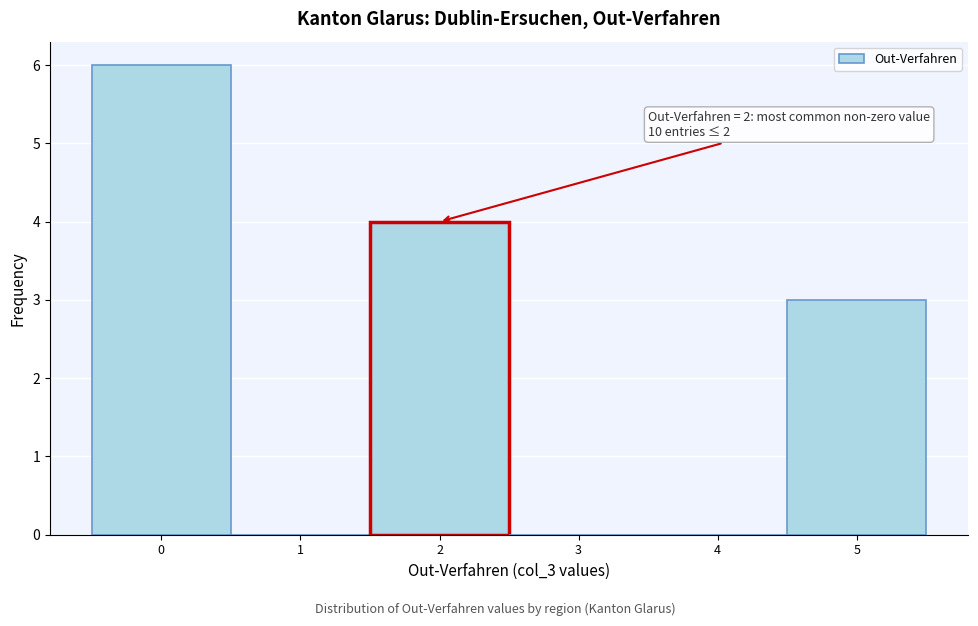

Which range on the x-axis has the tallest bar?

-0.5 to 0.5